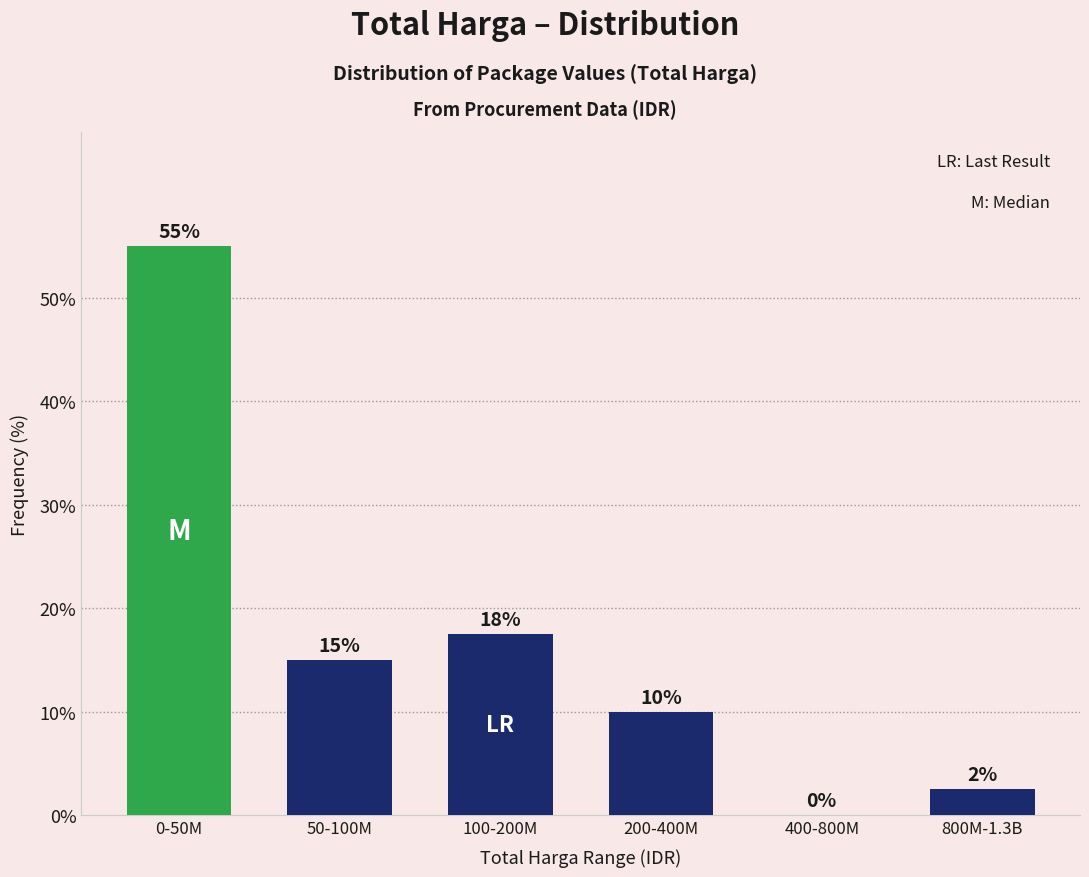

Which label corresponds to the largest value in the chart?

0-50M